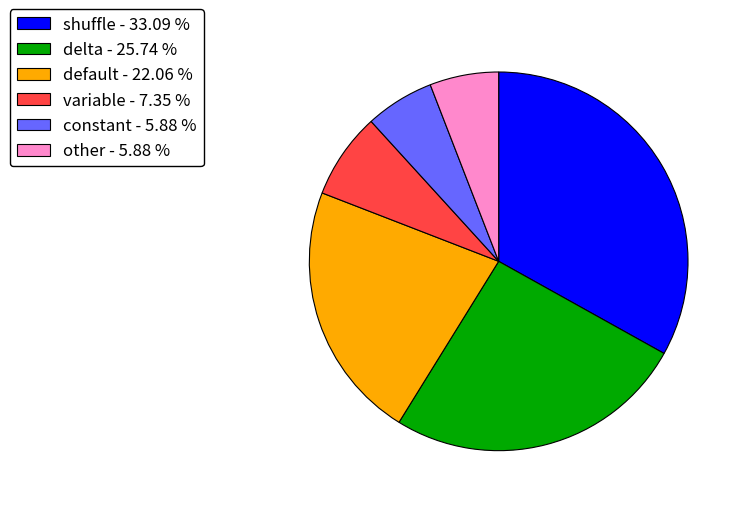

Do shuffle - 33.09 % and other - 5.88 % together represent more than half of the pie?

No